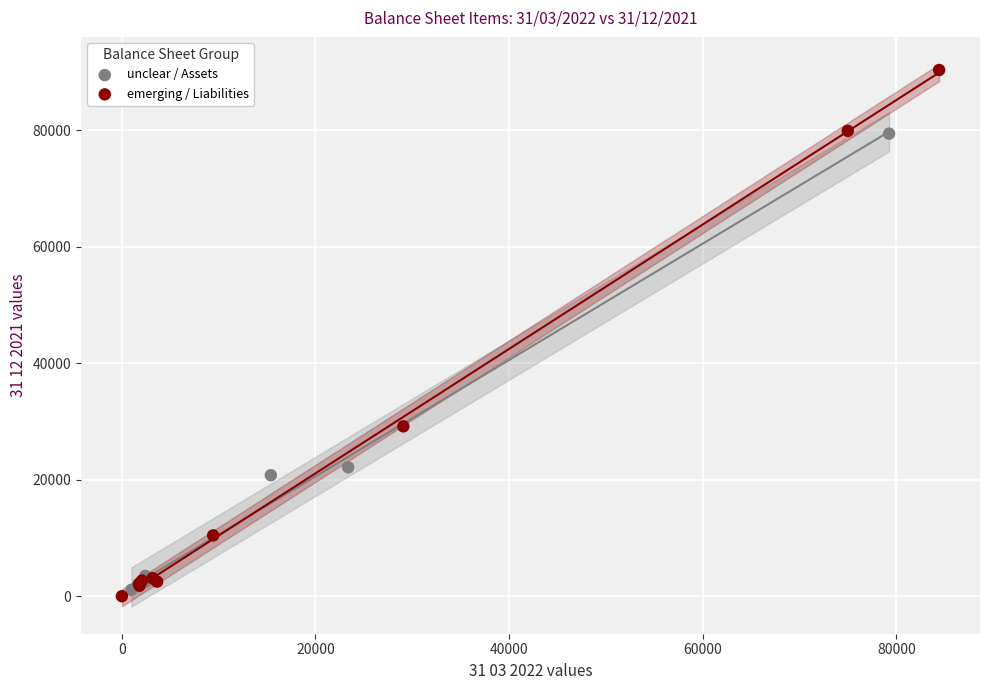

Which series has the widest spread of Y values?

emerging / Liabilities